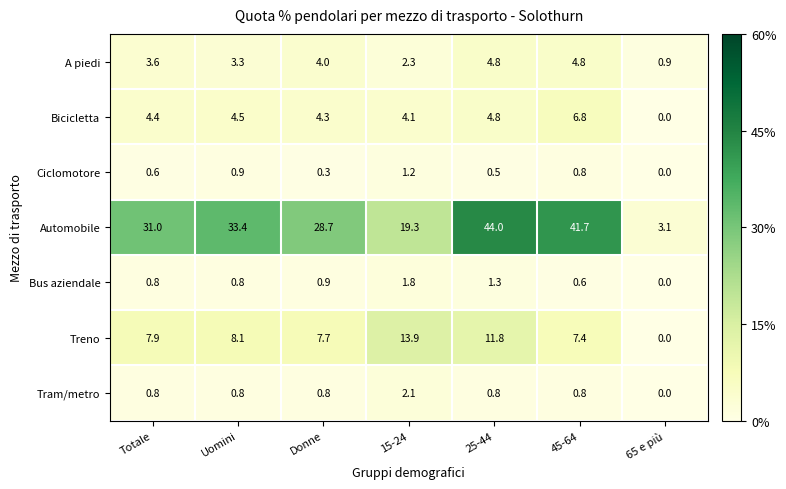

What is the difference between the highest and lowest values at 15-24?

18.1